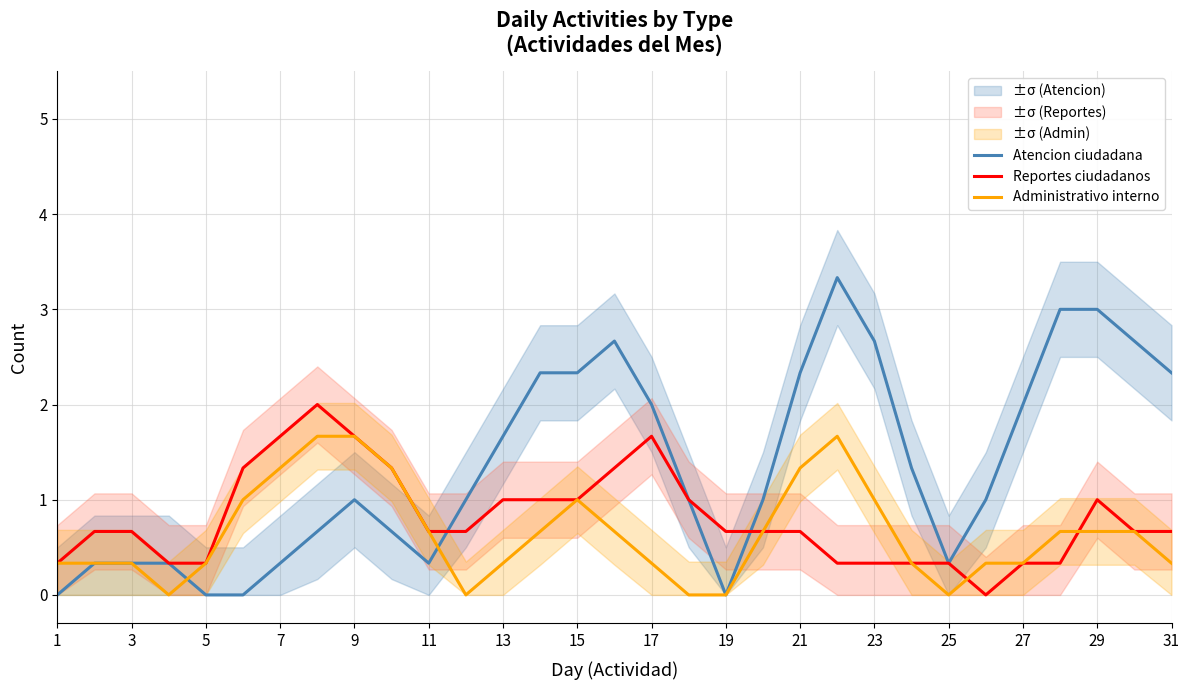

What is the maximum value for Atencion ciudadana?

3.3